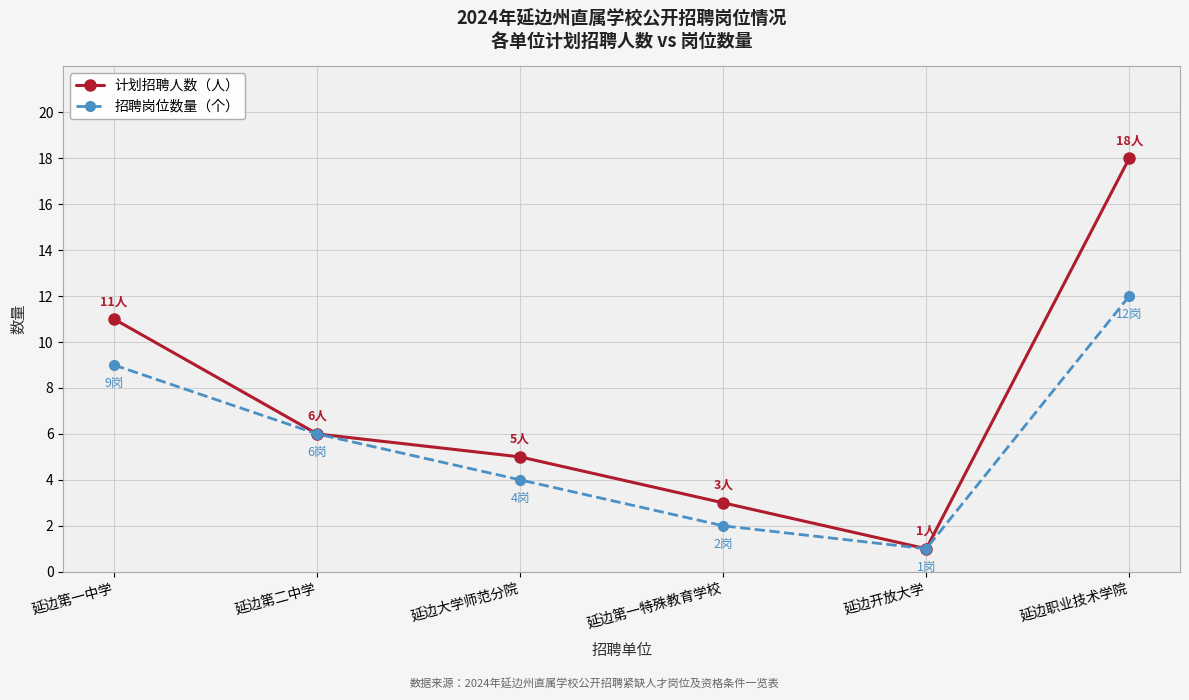

What is the sum of all 招聘岗位数量（个） values?

34